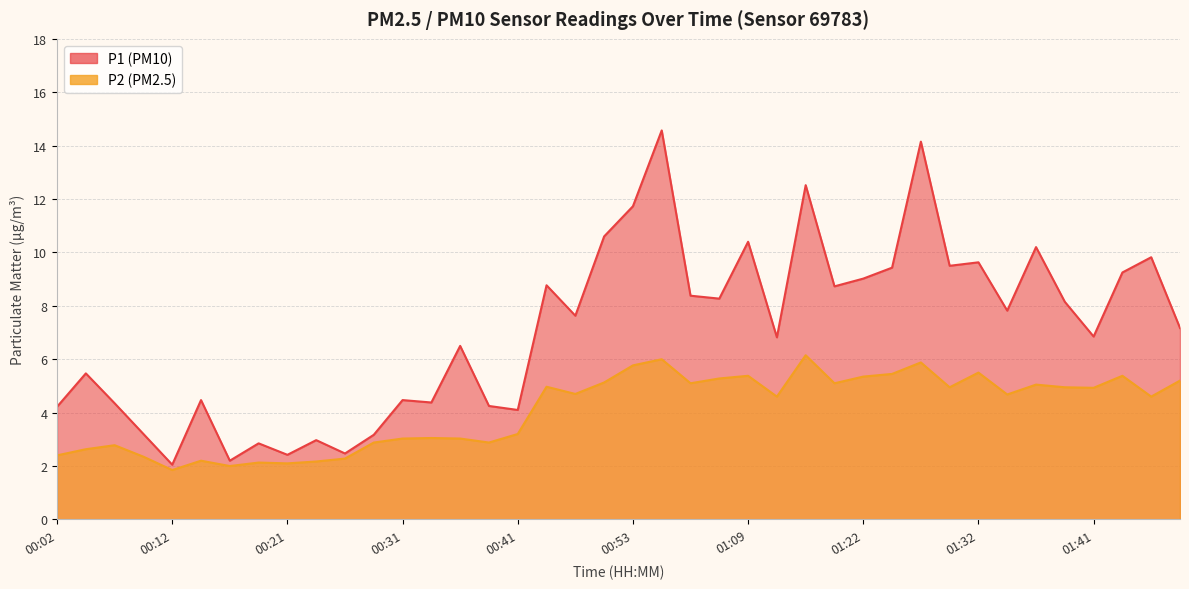

Reading left to right, list all the values displayed in this chart.

P1: 00:02=4.2	00:04=5.5	00:07=4.3	00:09=3.2	00:12=2.0	00:14=4.5	00:16=2.2	00:19=2.9	00:21=2.4	00:24=3.0	00:26=2.5	00:29=3.2	00:31=4.5	00:33=4.4	00:36=6.5	00:38=4.2	00:41=4.1	00:43=8.8	00:46=7.6	00:51=10.6	00:53=11.7	00:56=14.6	00:58=8.4	01:04=8.3	01:09=10.4	01:11=6.8	01:16=12.5	01:19=8.7	01:22=9.0	01:24=9.4	01:27=14.2	01:29=9.5	01:32=9.6	01:34=7.8	01:36=10.2	01:39=8.2	01:41=6.8	01:44=9.2	01:46=9.8	01:49=7.2
P2: 00:02=2.4	00:04=2.6	00:07=2.8	00:09=2.4	00:12=1.9	00:14=2.2	00:16=2.0	00:19=2.1	00:21=2.1	00:24=2.2	00:26=2.3	00:29=2.9	00:31=3.0	00:33=3.0	00:36=3.0	00:38=2.9	00:41=3.2	00:43=5.0	00:46=4.7	00:51=5.1	00:53=5.8	00:56=6.0	00:58=5.1	01:04=5.3	01:09=5.4	01:11=4.6	01:16=6.2	01:19=5.1	01:22=5.3	01:24=5.5	01:27=5.9	01:29=5.0	01:32=5.5	01:34=4.7	01:36=5.0	01:39=5.0	01:41=4.9	01:44=5.4	01:46=4.6	01:49=5.2